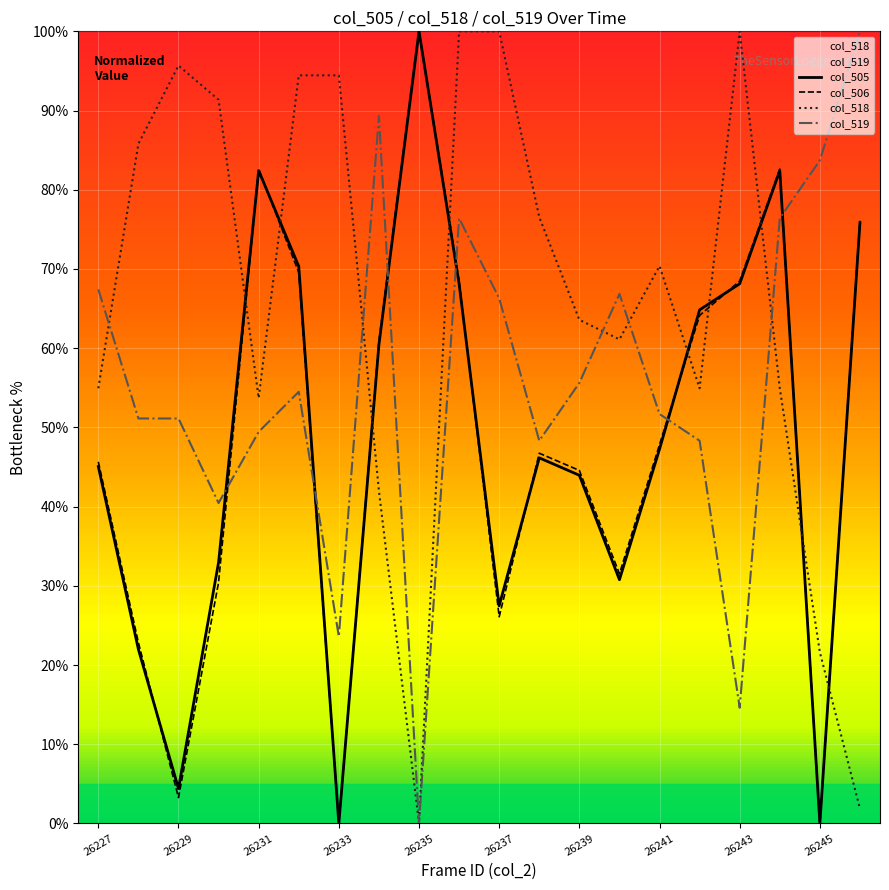

How many positive values does the col_518 series have?

19